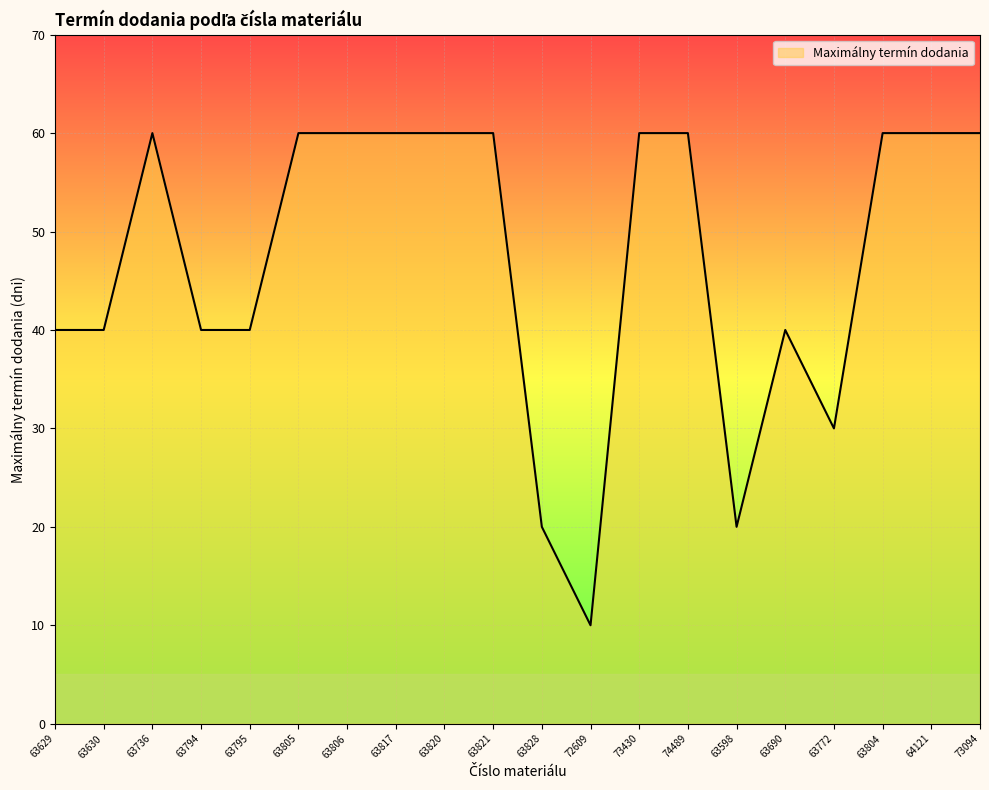

Reading right to left, what are all the values shown in this chart?

73094=60	64121=60	63804=60	63772=30	63690=40	63598=20	74489=60	73430=60	72609=10	63828=20	63821=60	63820=60	63817=60	63806=60	63805=60	63795=40	63794=40	63736=60	63630=40	63629=40